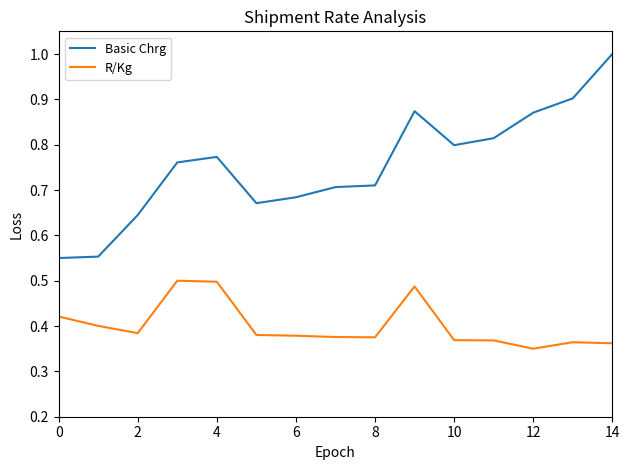

Which series has the largest total across all categories?

Basic Chrg